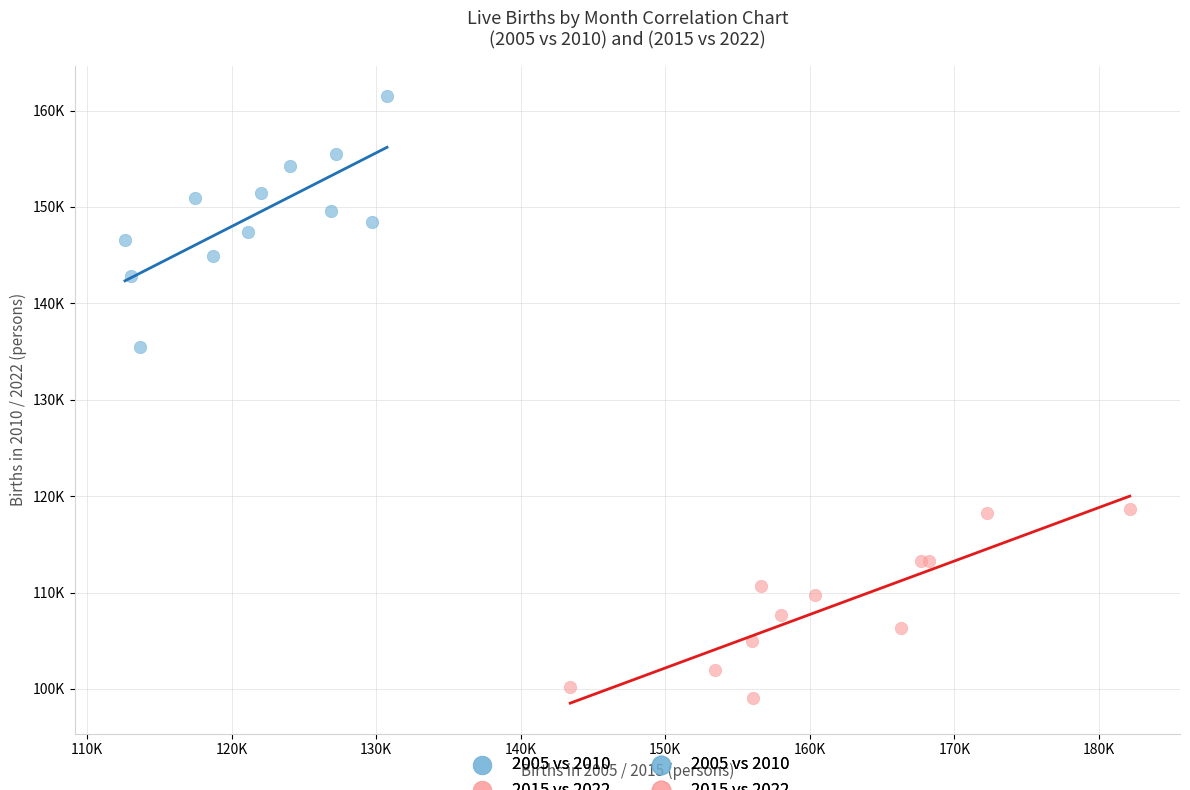

Which series reaches the maximum Y coordinate?

2005 vs 2010